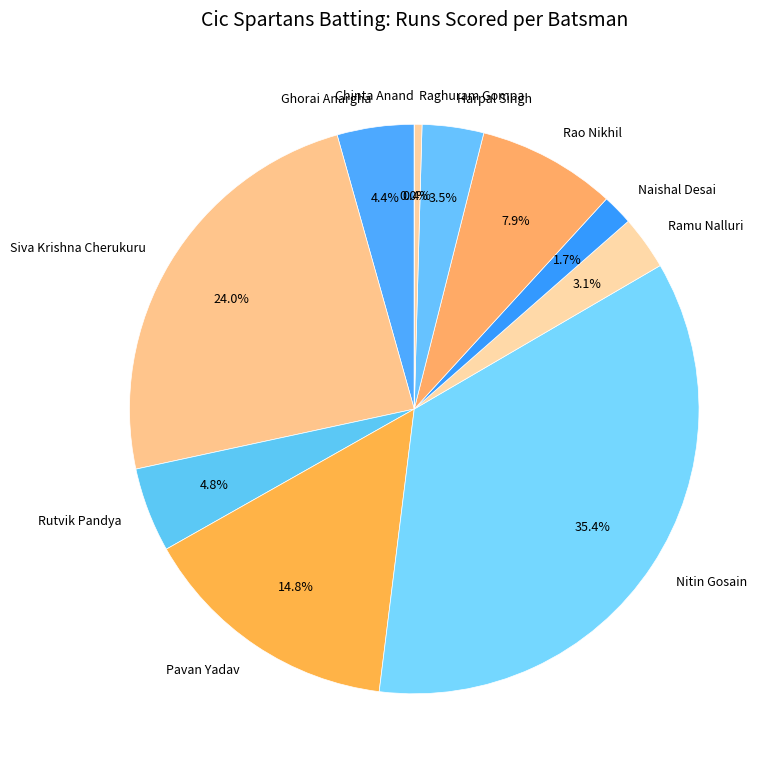

How many slices are in this pie chart?

11